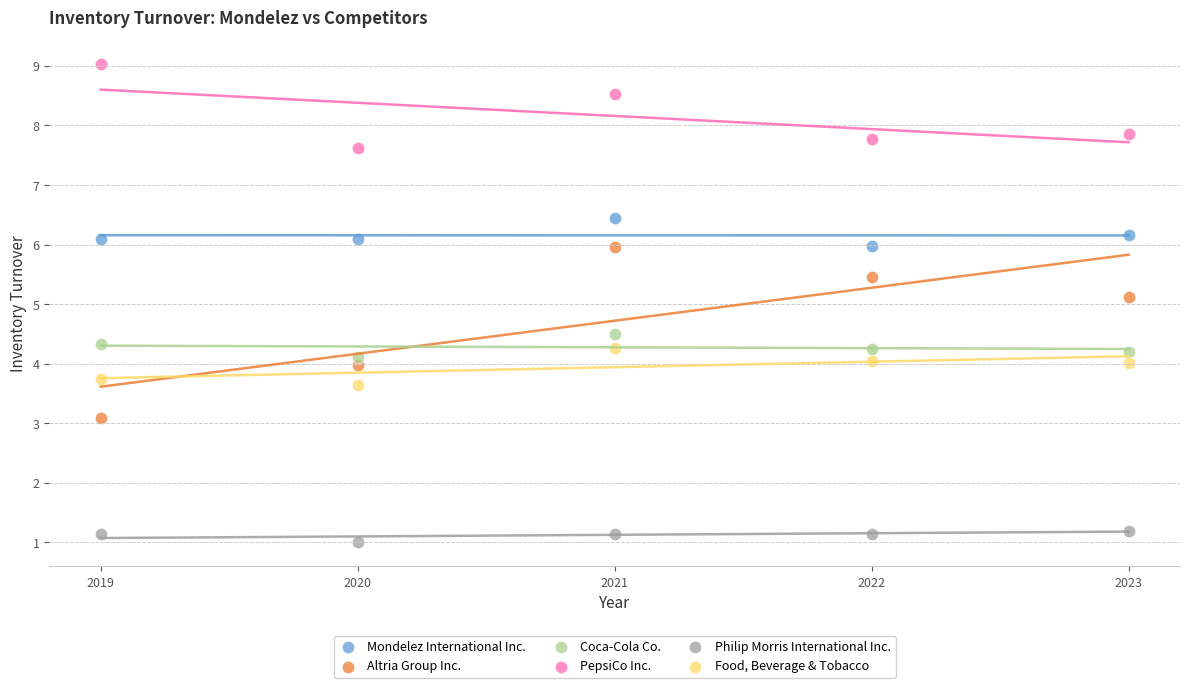

Across all data points, what is the range of X values (max minus min)?

4.0